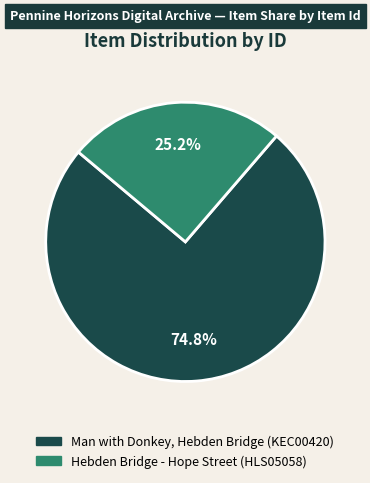

What is the smallest slice in the pie chart?

Hebden Bridge - Hope Street (HLS05058)